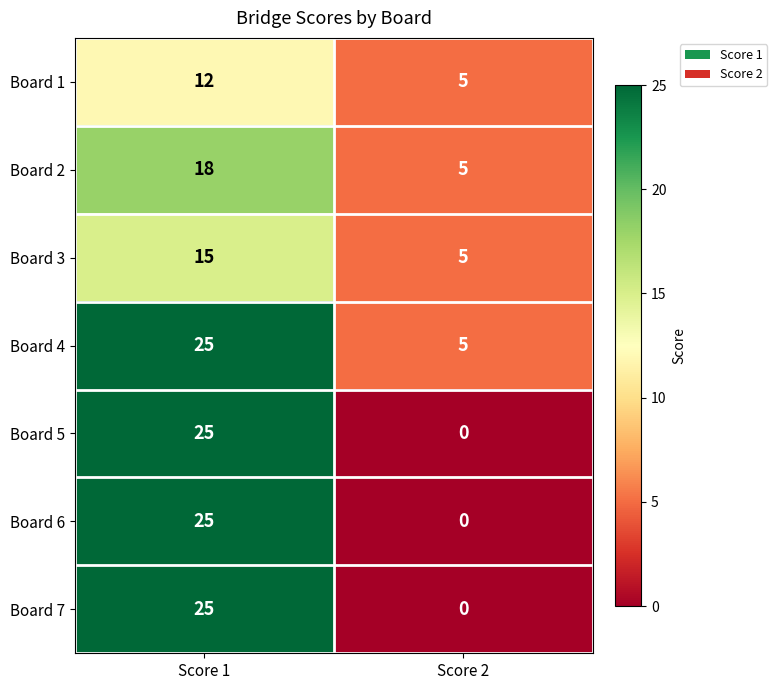

Which series has the largest total across all categories?

Board 4